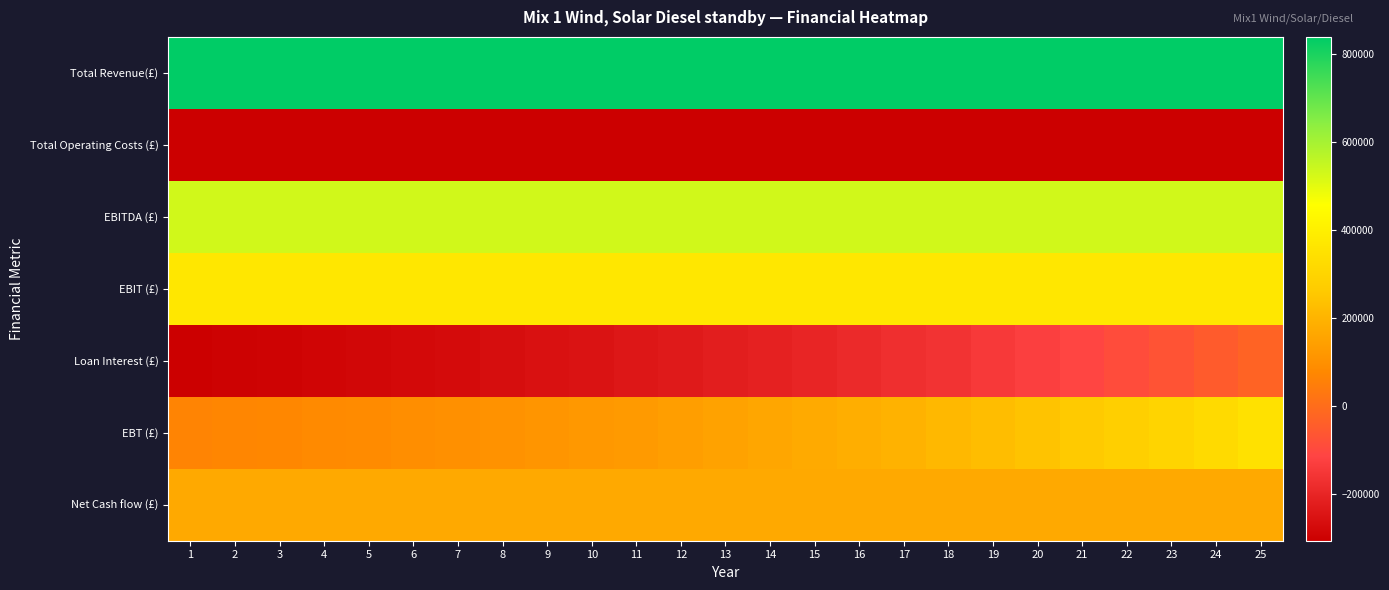

Reading left to right, what are all the values shown in this chart?

Total Revenue(£): 1=840000.0	2=840000.0	3=840000.0	4=840000.0	5=840000.0	6=840000.0	7=840000.0	8=840000.0	9=840000.0	10=840000.0	11=840000.0	12=840000.0	13=840000.0	14=840000.0	15=840000.0	16=840000.0	17=840000.0	18=840000.0	19=840000.0	20=840000.0	21=840000.0	22=840000.0	23=840000.0	24=840000.0	25=840000.0
Total Operating Costs (£): 1=-307063.3	2=-307063.3	3=-307063.3	4=-307063.3	5=-307063.3	6=-307063.3	7=-307063.3	8=-307063.3	9=-307063.3	10=-307063.3	11=-307063.3	12=-307063.3	13=-307063.3	14=-307063.3	15=-307063.3	16=-307063.3	17=-307063.3	18=-307063.3	19=-307063.3	20=-307063.3	21=-307063.3	22=-307063.3	23=-307063.3	24=-307063.3	25=-307063.3
EBITDA (£): 1=532936.7	2=532936.7	3=532936.7	4=532936.7	5=532936.7	6=532936.7	7=532936.7	8=532936.7	9=532936.7	10=532936.7	11=532936.7	12=532936.7	13=532936.7	14=532936.7	15=532936.7	16=532936.7	17=532936.7	18=532936.7	19=532936.7	20=532936.7	21=532936.7	22=532936.7	23=532936.7	24=532936.7	25=532936.7
EBIT (£): 1=370579.7	2=370579.7	3=370579.7	4=370579.7	5=370579.7	6=370579.7	7=370579.7	8=370579.7	9=370579.7	10=370579.7	11=370579.7	12=370579.7	13=370579.7	14=370579.7	15=370579.7	16=370579.7	17=370579.7	18=370579.7	19=370579.7	20=370579.7	21=370579.7	22=370579.7	23=370579.7	24=370579.7	25=370579.7
Loan Interest (£): 1=-304419.3	2=-299941.1	3=-295127.0	4=-289951.9	5=-284388.6	6=-278408.1	7=-271979.0	8=-265067.8	9=-257638.2	10=-249651.4	11=-241065.6	12=-231835.9	13=-221913.9	14=-211247.8	15=-199781.7	16=-187455.7	17=-174205.2	18=-159961.0	19=-144648.4	20=-128187.4	21=-110491.7	22=-91469.0	23=-71019.5	24=-49036.3	25=-25404.3
EBT (£): 1=66160.4	2=70638.6	3=75452.7	4=80627.8	5=86191.1	6=92171.6	7=98600.7	8=105511.9	9=112941.5	10=120928.3	11=129514.1	12=138743.8	13=148665.8	14=159331.9	15=170798.0	16=183124.0	17=196374.5	18=210618.7	19=225931.3	20=242392.4	21=260088.0	22=279110.7	23=299560.2	24=321543.4	25=345175.4
Net Cash flow (£): 1=168807.9	2=168807.9	3=168807.9	4=168807.9	5=168807.9	6=168807.9	7=168807.9	8=168807.9	9=168807.9	10=168807.9	11=168807.9	12=168807.9	13=168807.9	14=168807.9	15=168807.9	16=168807.9	17=168807.9	18=168807.9	19=168807.9	20=168807.9	21=168807.9	22=168807.9	23=168807.9	24=168807.9	25=168807.9